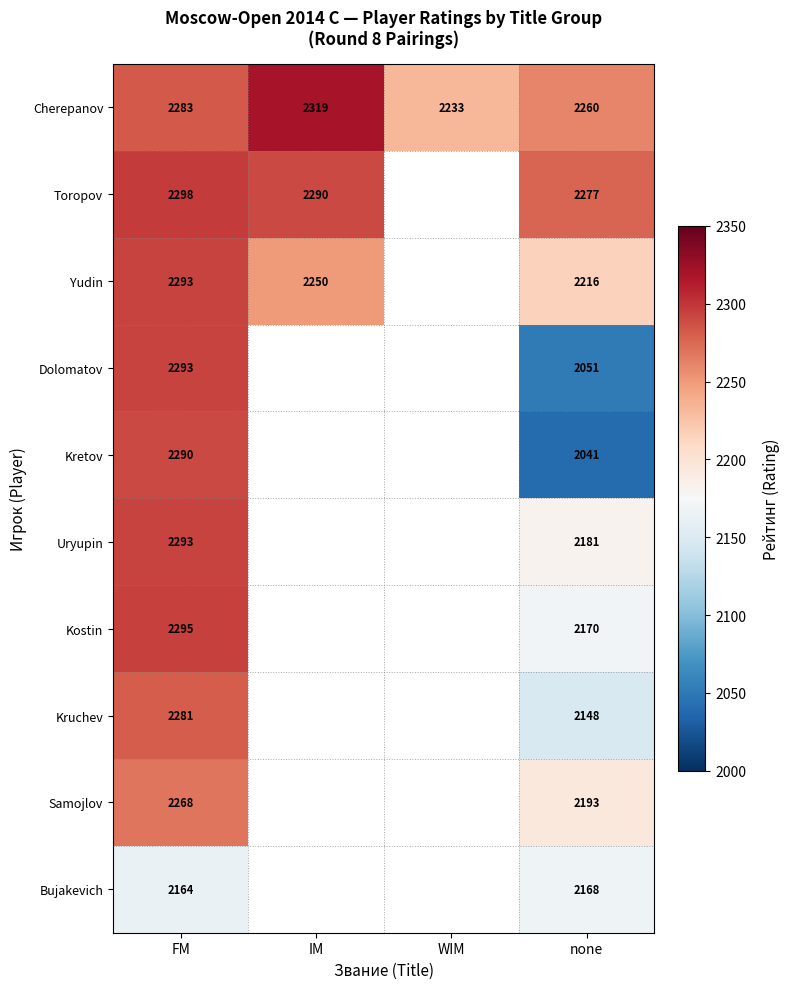

True or false: Bujakevich has a value of 846 at none.

False